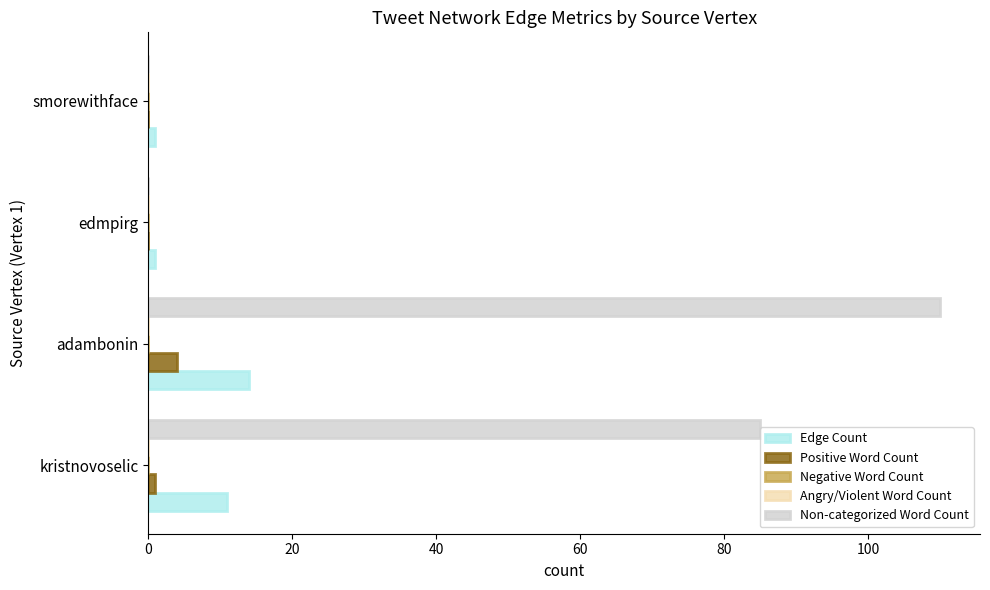

Reading left to right, what are all the values shown in this chart?

Edge Count: 11.0	14.0	1.0	1.0
Positive Word Count: 1.0	4.0	0.0	0.0
Negative Word Count: 0.1	0.1	0.1	0.1
Angry/Violent Word Count: 0.1	0.1	0.1	0.1
Non-categorized Word Count: 85.0	110.0	0.0	0.0